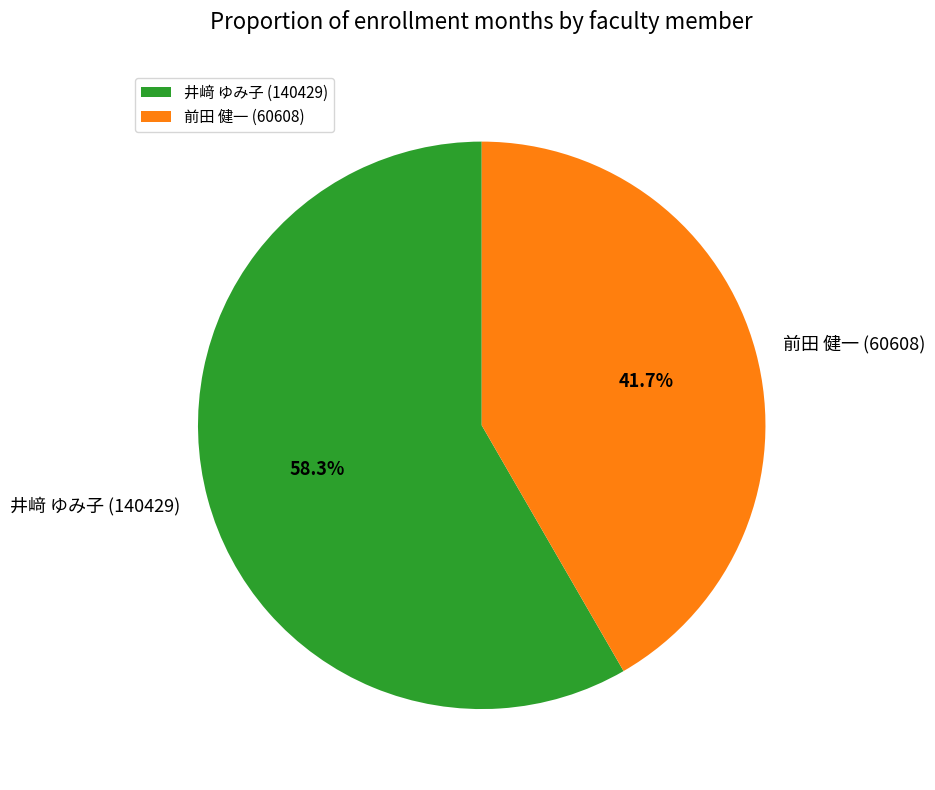

Combined, do 井﨑 ゆみ子 (140429) and 前田 健一 (60608) account for over 50%?

Yes